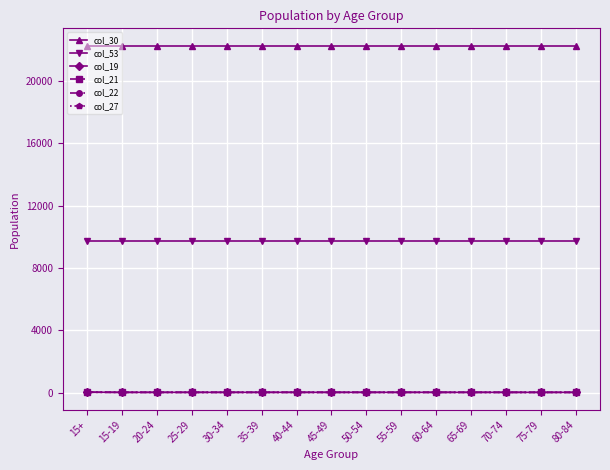

The value of col_22 at 65-69 is 14.3. True or false?

True